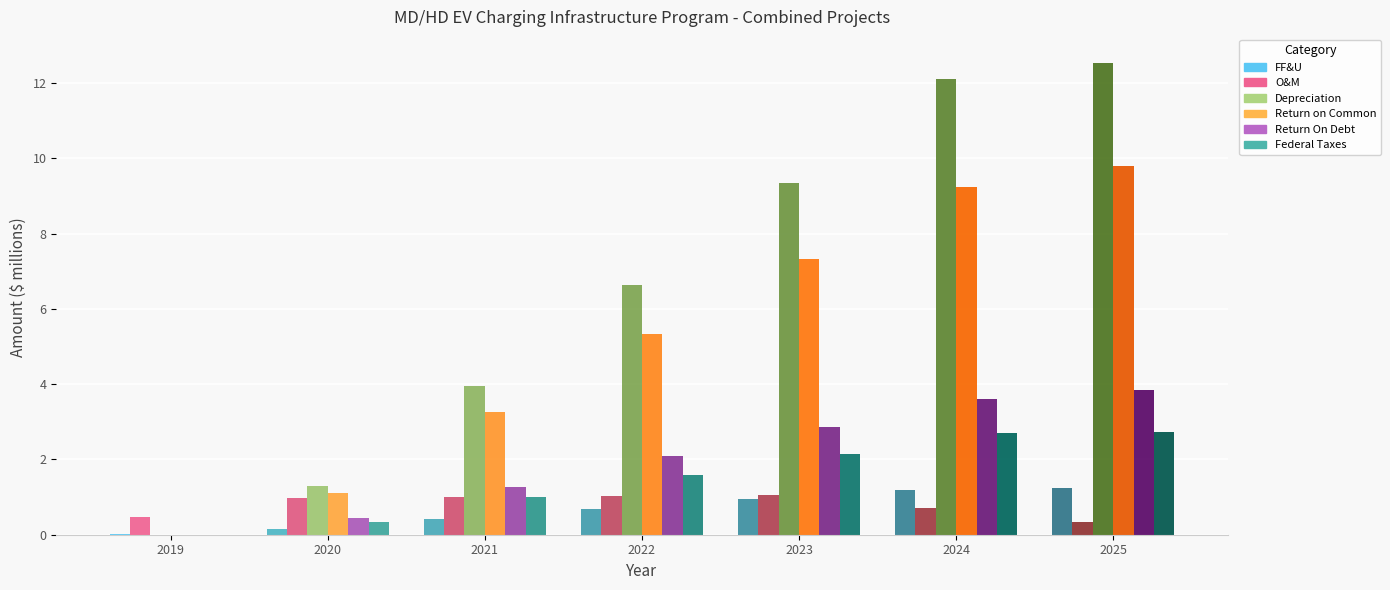

How many data points does each series have?

7